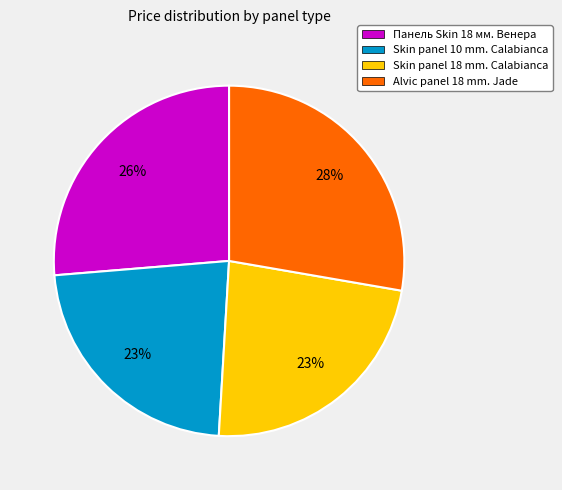

Is it true that Skin panel 10 mm. Calabianca is 37% of the pie?

False